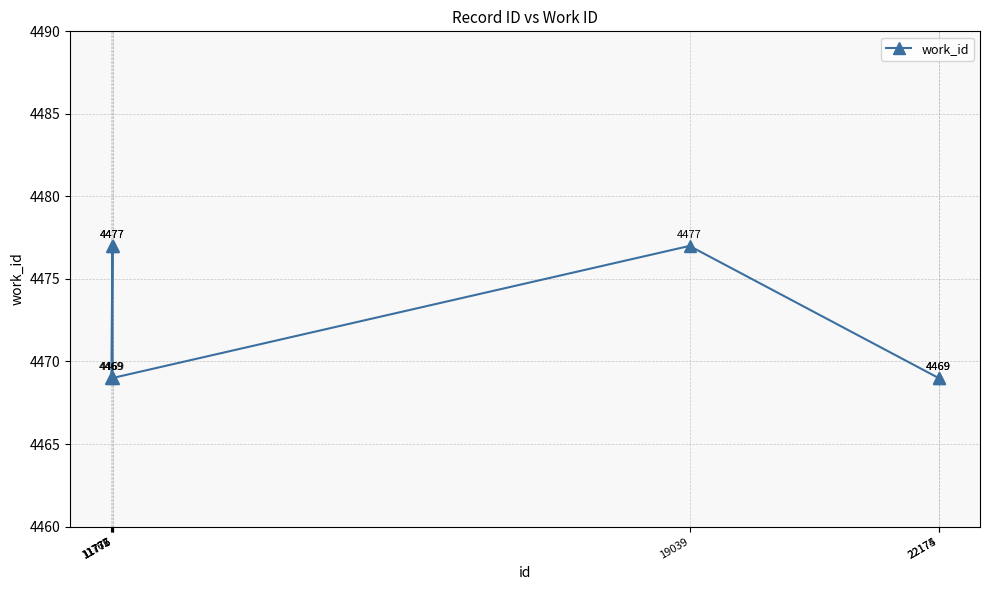

True or false: there are more than 2 points higher than both neighbors.

False